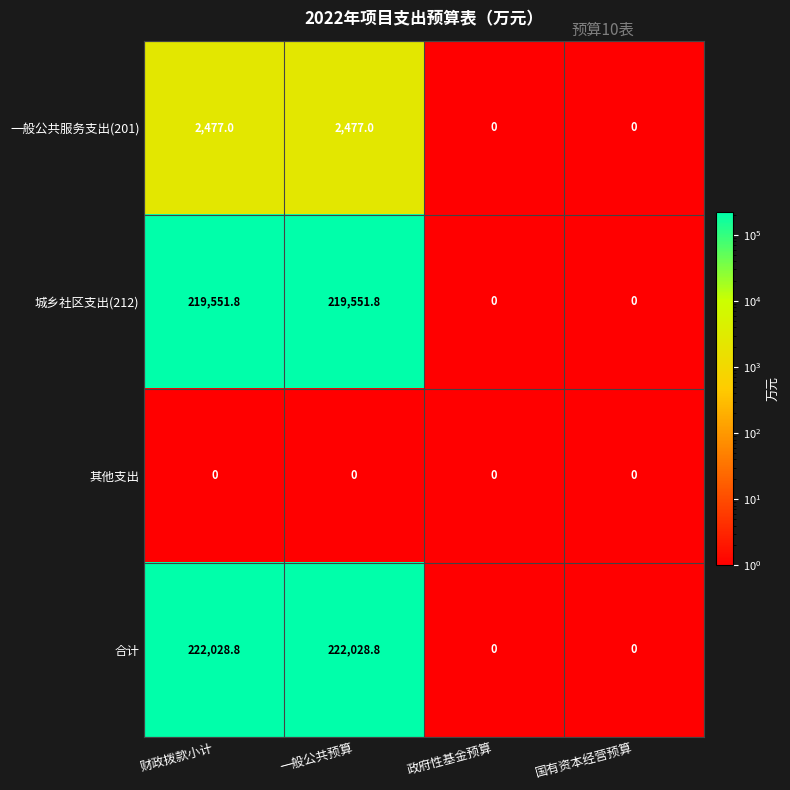

What is the average value of the 合计 series?

111014.4